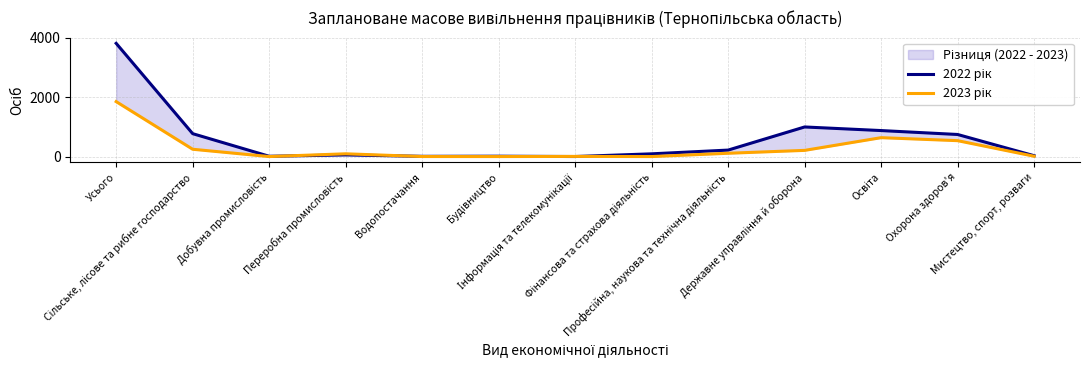

In 2022 рік, how many points are lower than both neighbors (excluding endpoints)?

3